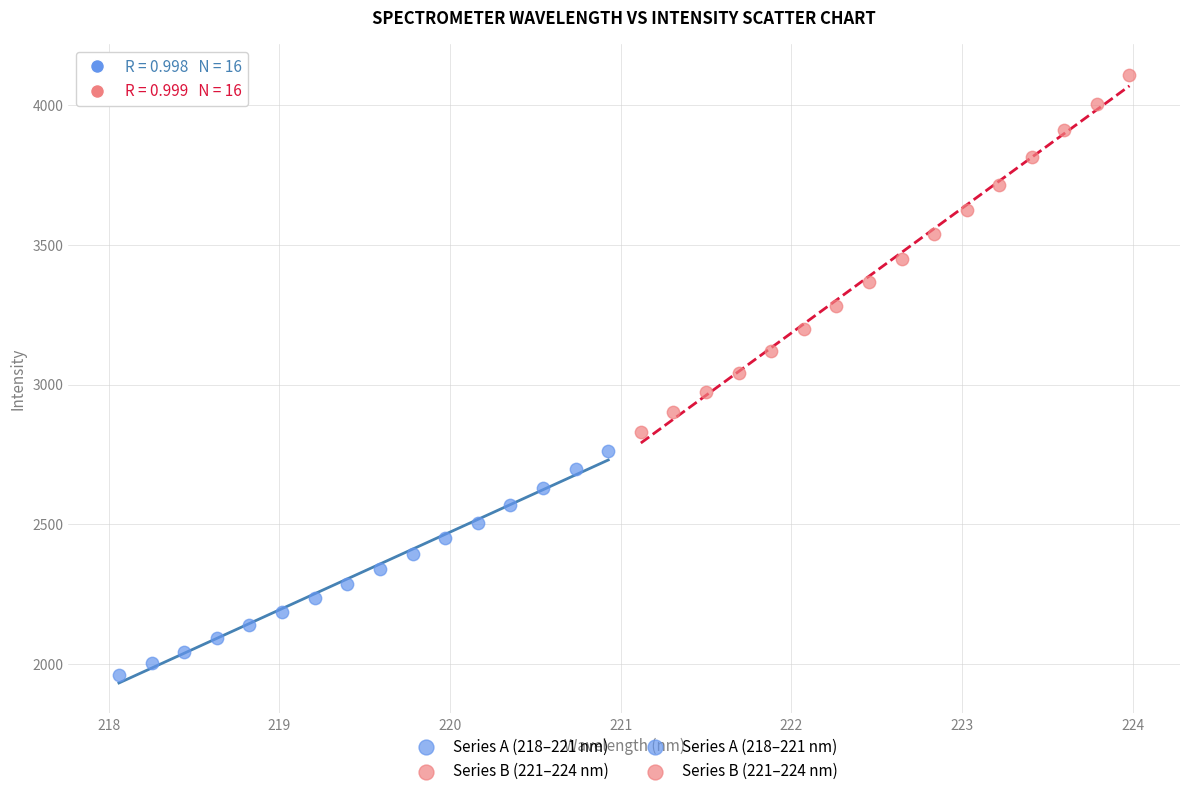

Which series reaches the maximum Y coordinate?

Series B (221–224 nm)